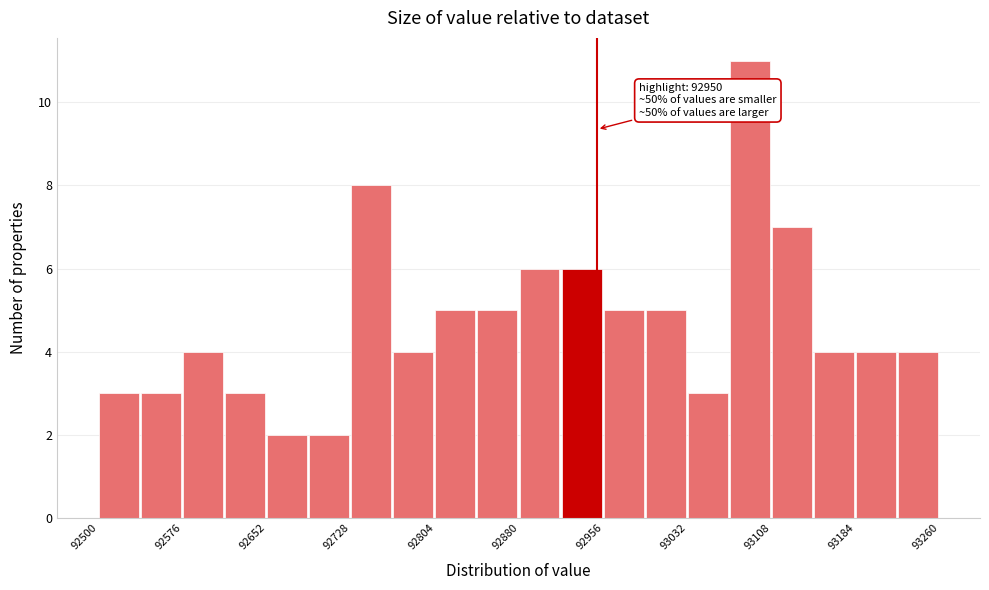

Around what value on the x-axis is the tallest bar? Give the approximate position of its centre, as read against the axis.

93090